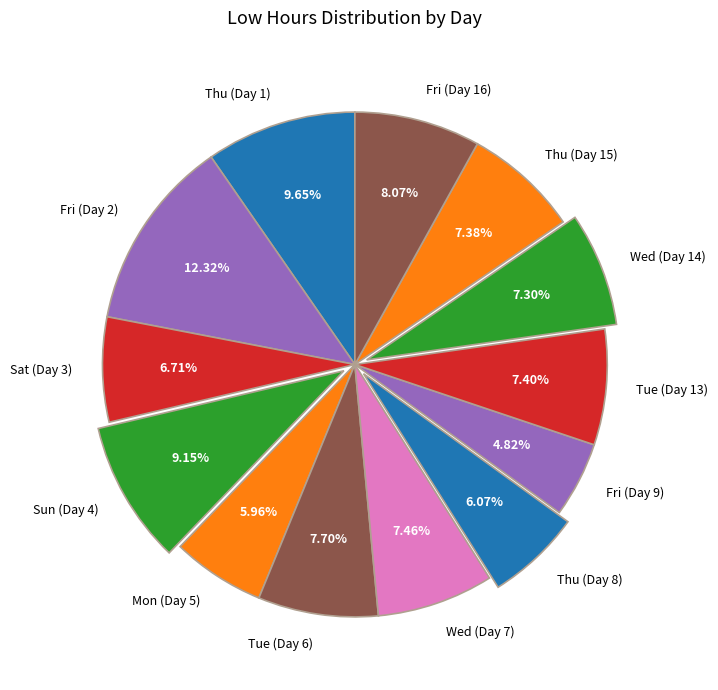

How many segments does this pie chart have?

13